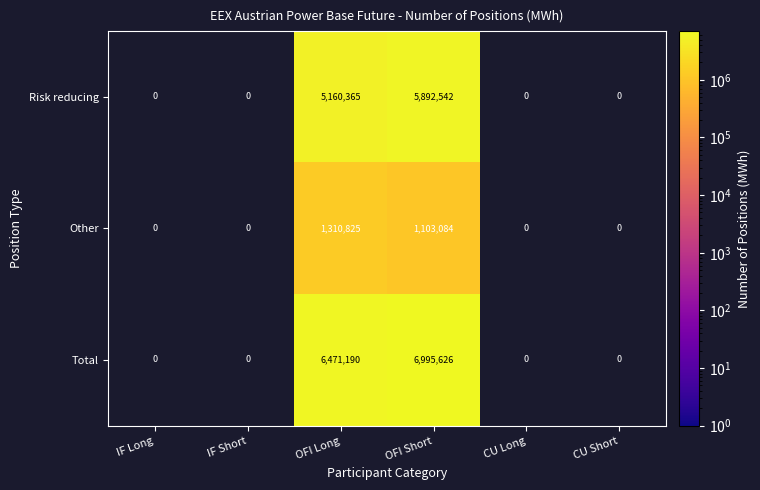

Which series has the largest total across all categories?

Total